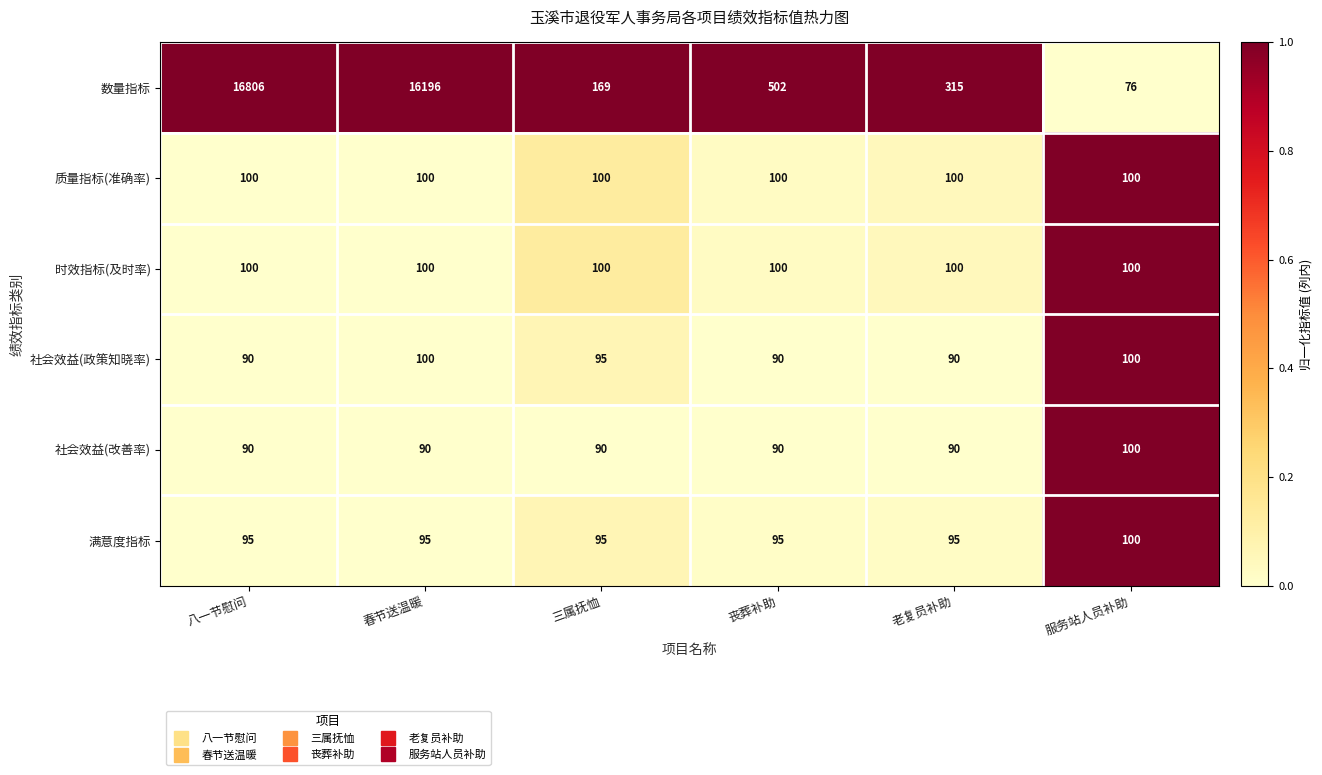

What is the total value across all series at 服务站人员补助?

576